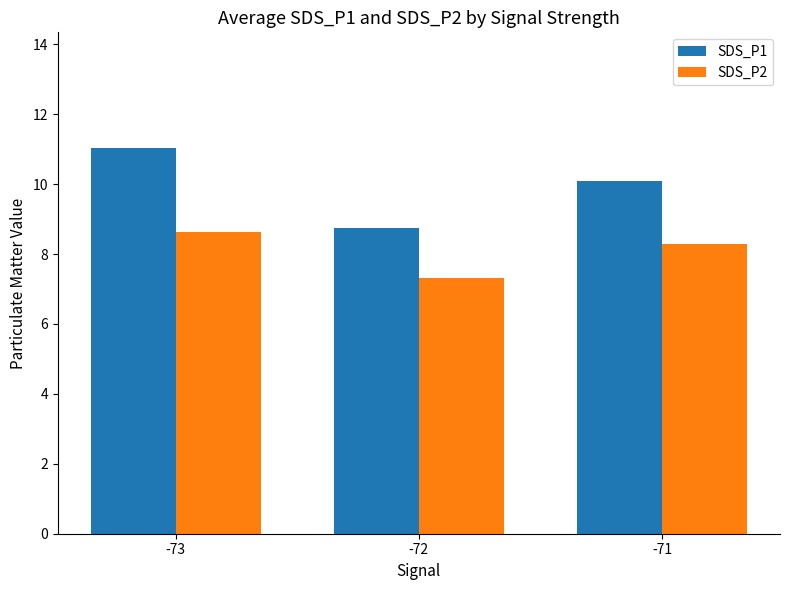

List the labels in order of SDS_P1 value, largest first.

-73, -71, -72